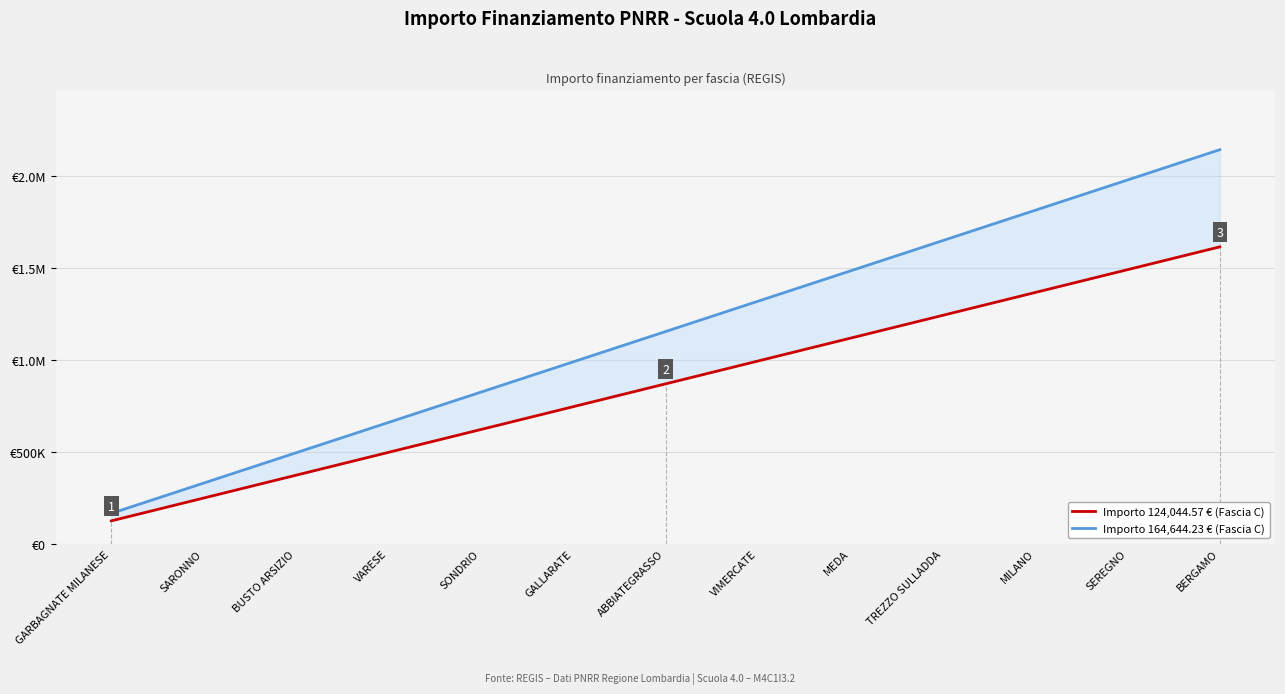

True or false: Importo 124,044.57 € (Fascia C) has more than 2 points higher than both neighbors.

False